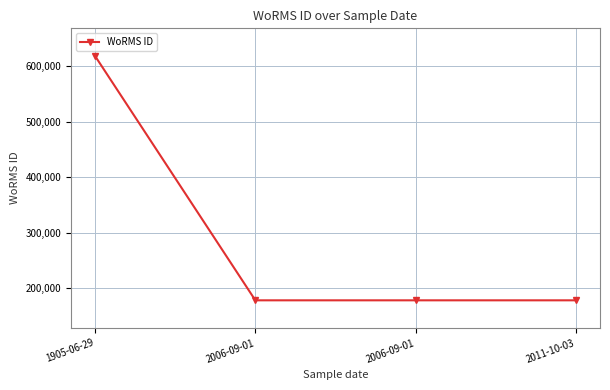

What is the average value?

287882